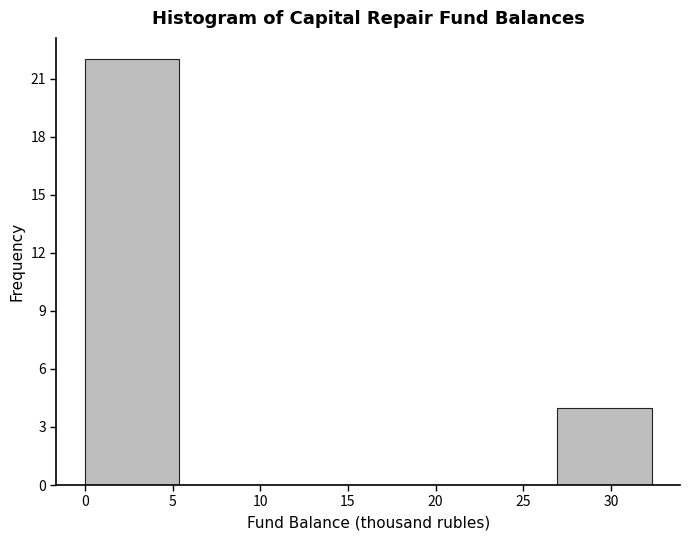

Over which range of the x-axis is the bar tallest?

0.0 to 5.5